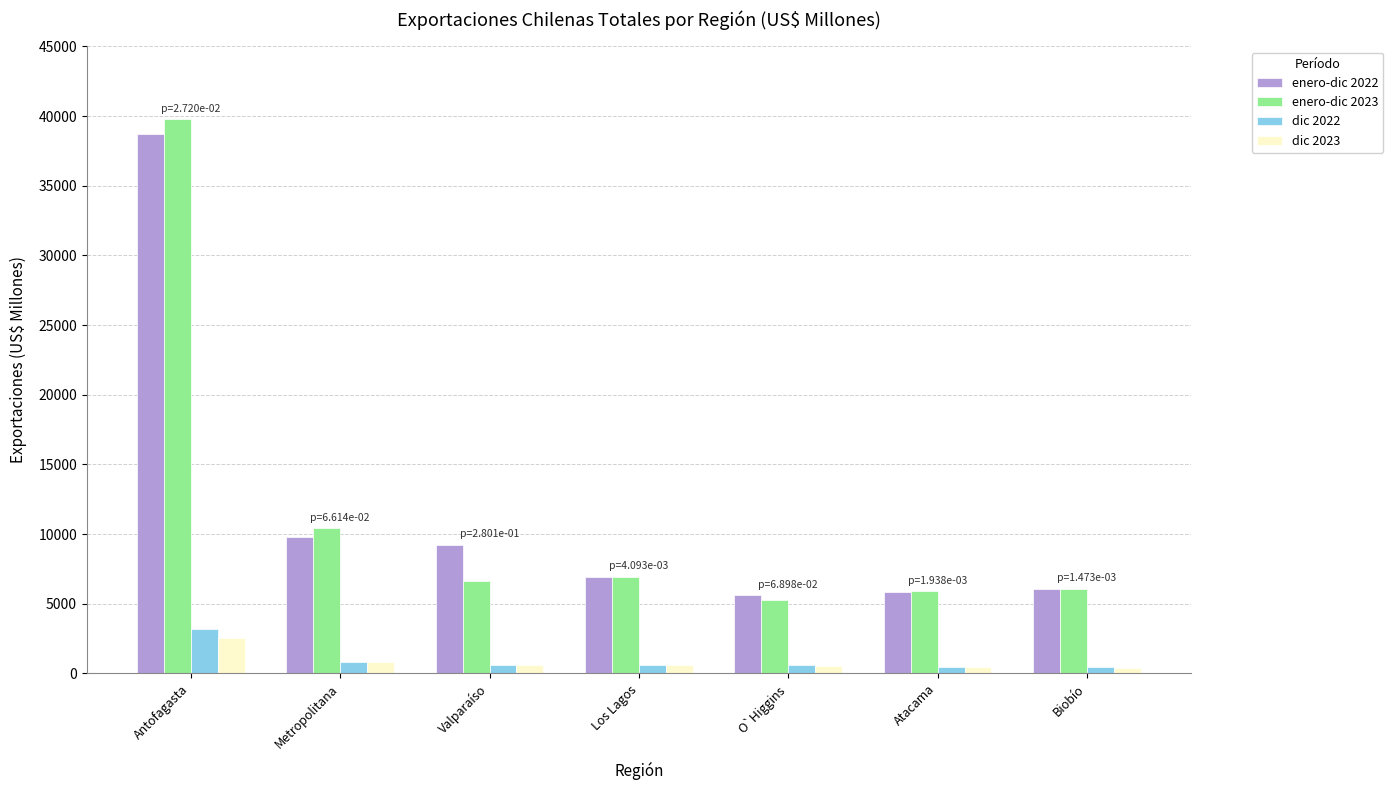

Does the chart contain any negative values?

No